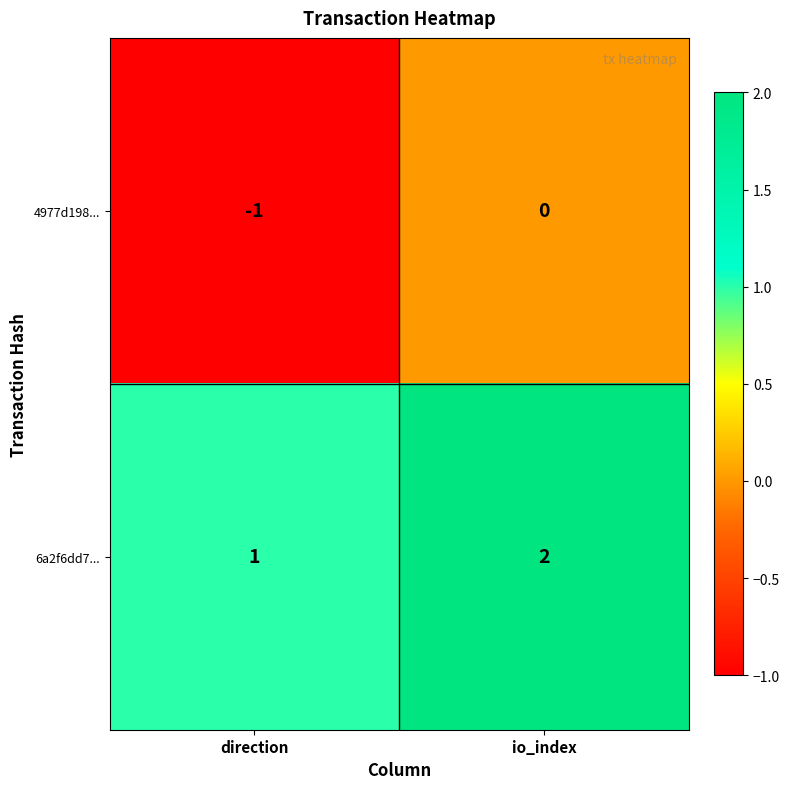

What is the spread (max minus min) of values at io_index?

2